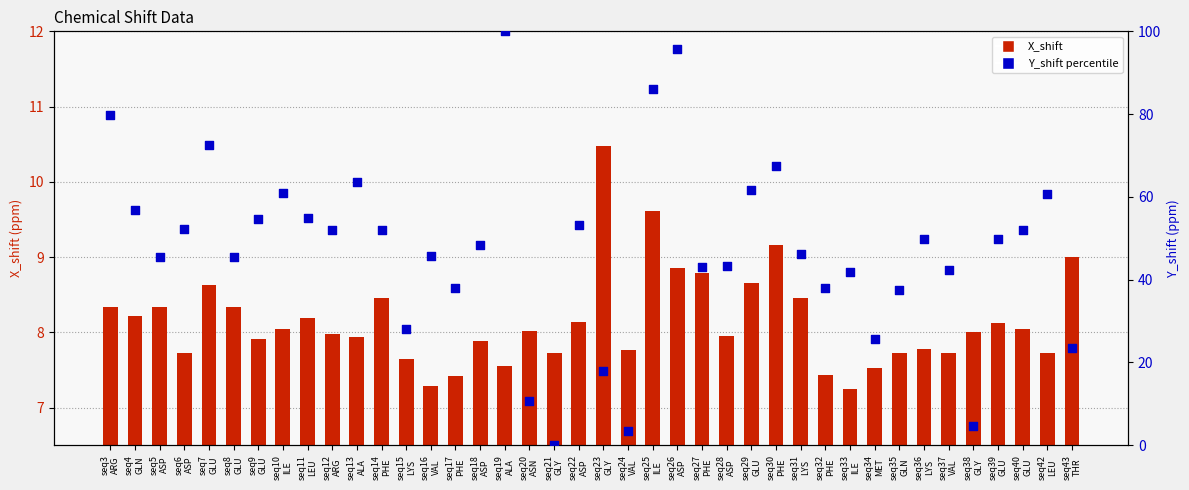

What is the total value across all series at seq21
GLY?

7.7